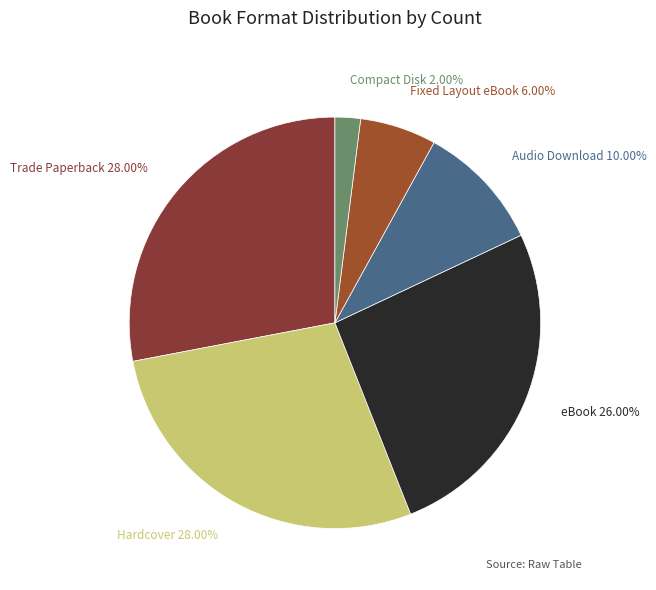

What is the smallest slice in the pie chart?

Compact Disk